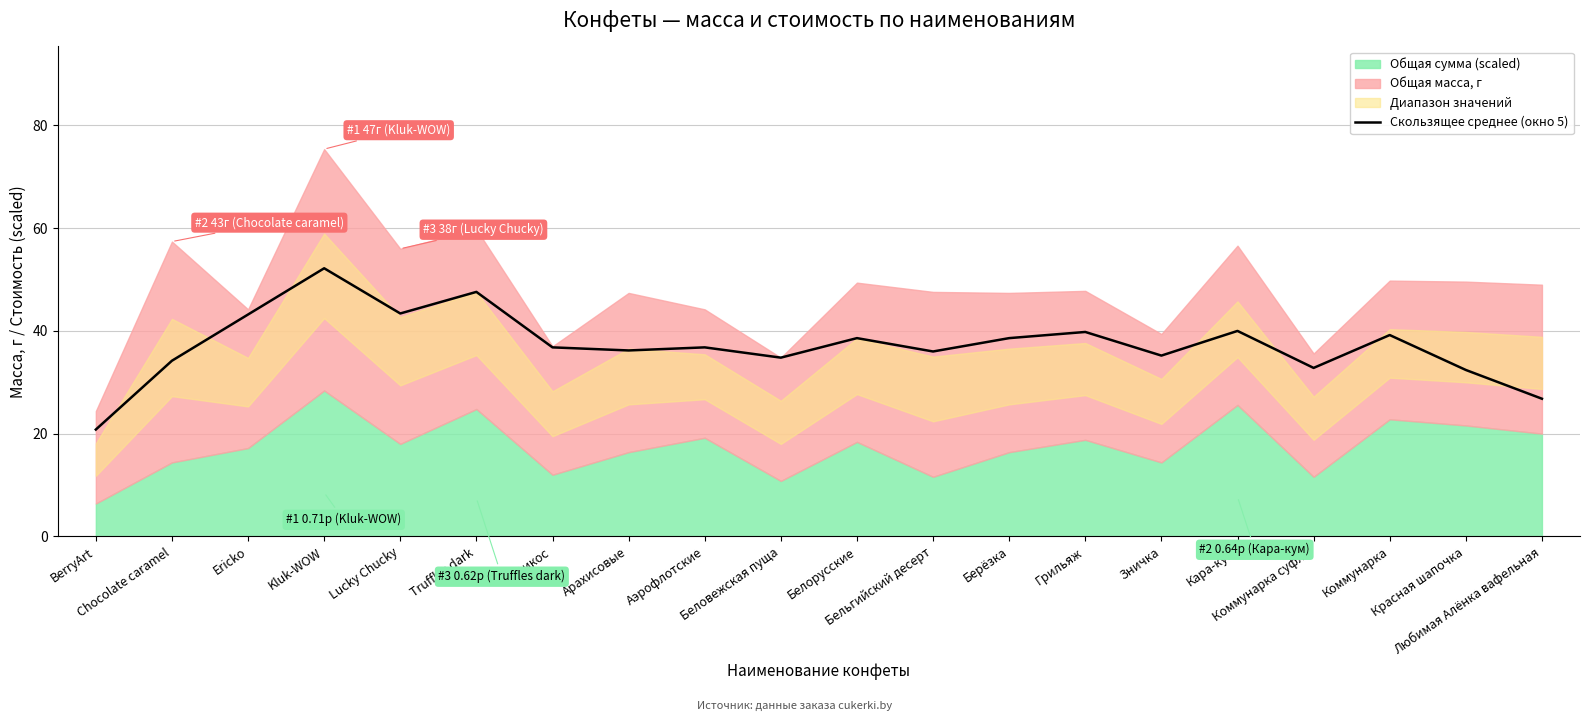

What is the label of the 8th point from the left?

Арахисовые